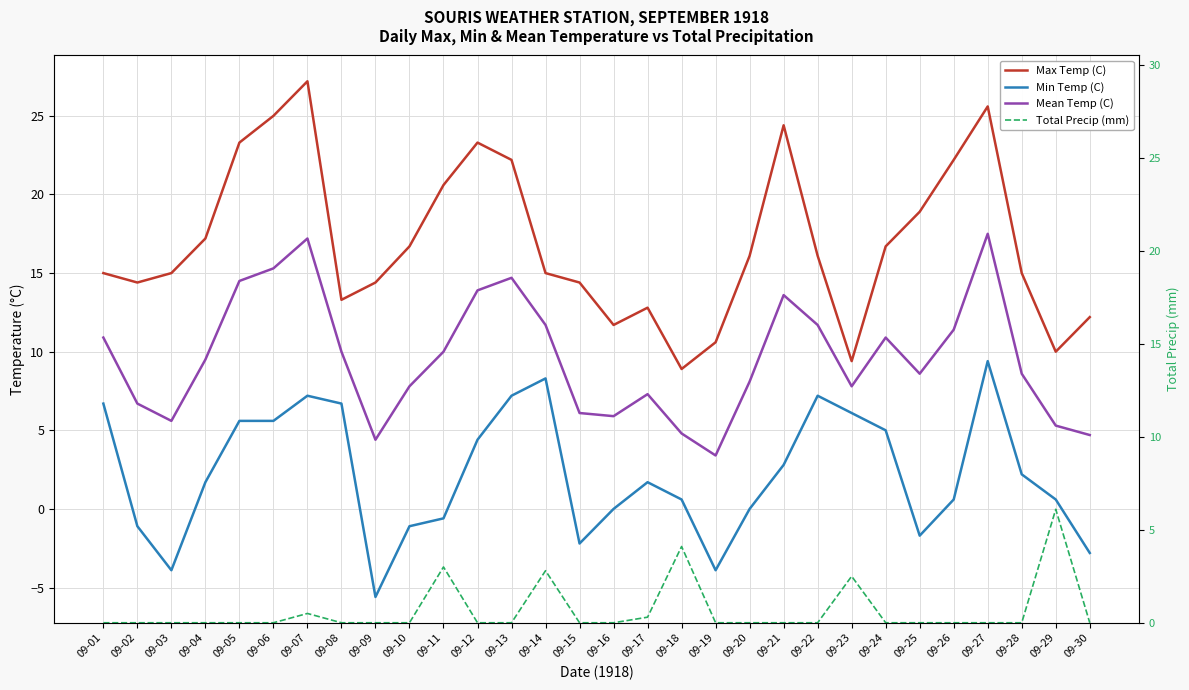

Which series changed the most between 09-10 and 09-20?

Min Temp (C)